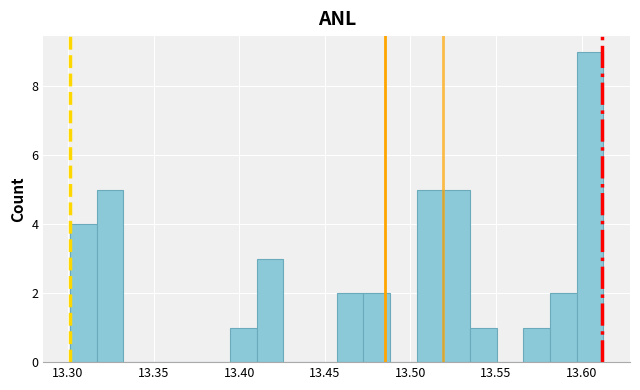

Read against the x-axis, roughly where is the centre of the tallest bar?

13.605